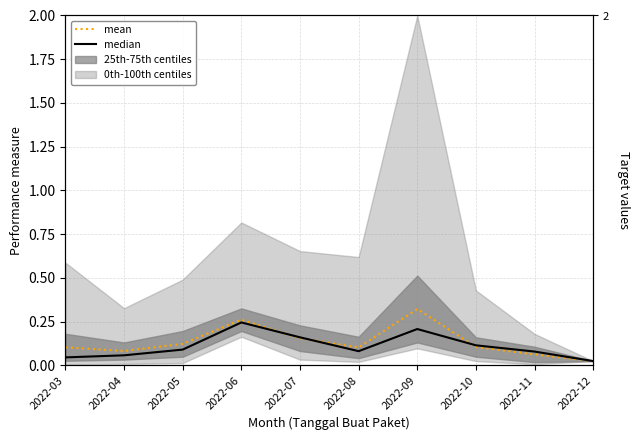

Reading left to right, transcribe all the data shown in this chart.

mean: 2022-03=0.1	2022-04=0.1	2022-05=0.1	2022-06=0.3	2022-07=0.2	2022-08=0.1	2022-09=0.3	2022-10=0.1	2022-11=0.1	2022-12=0.0
median: 2022-03=0.0	2022-04=0.1	2022-05=0.1	2022-06=0.2	2022-07=0.2	2022-08=0.1	2022-09=0.2	2022-10=0.1	2022-11=0.1	2022-12=0.0